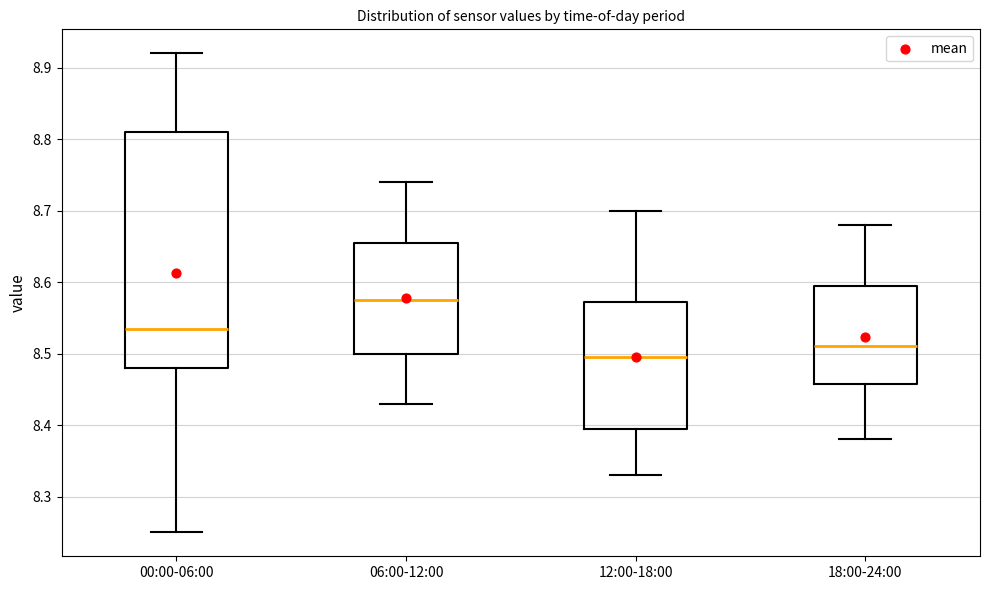

Where does the upper whisker of the box for 12:00-18:00 end on the y-axis? The values are not printed on the chart, so give them approximately, as read against the axis.

8.70